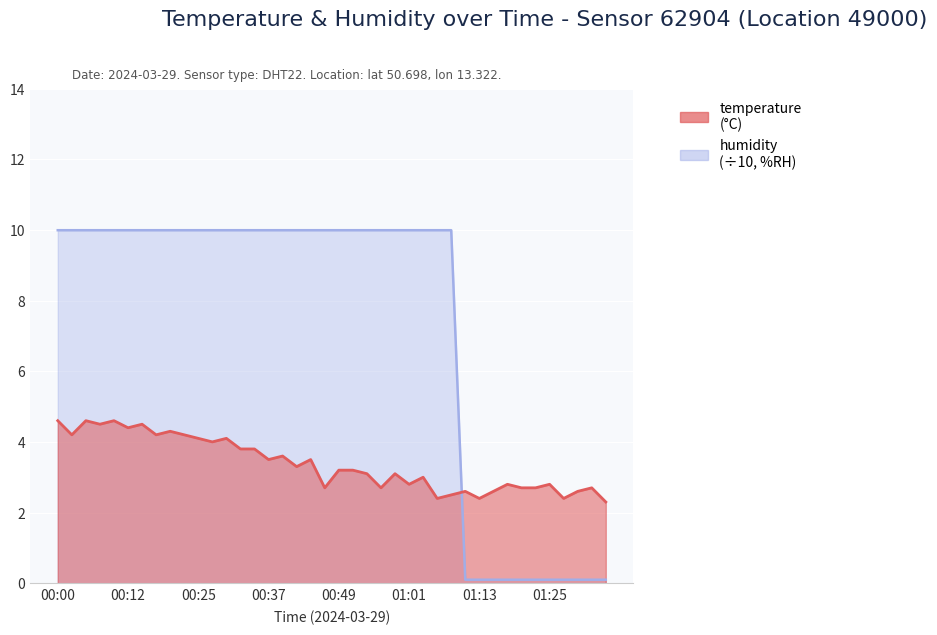

Which category has the lowest value across all series?

01:11